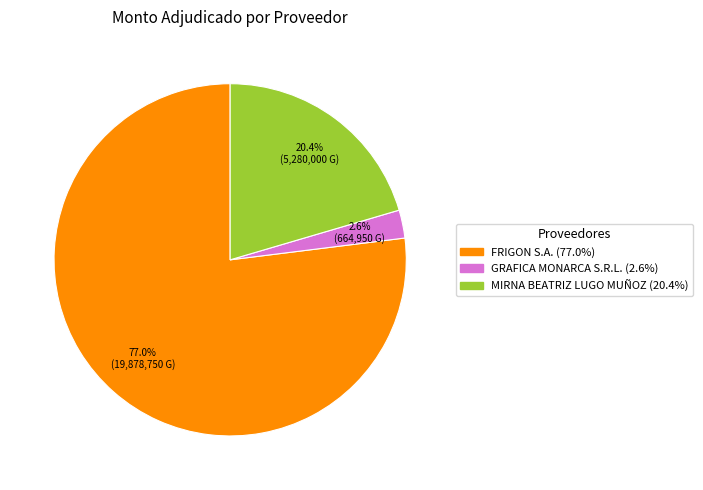

Do GRAFICA MONARCA S.R.L. and FRIGON S.A. together represent more than half of the pie?

Yes